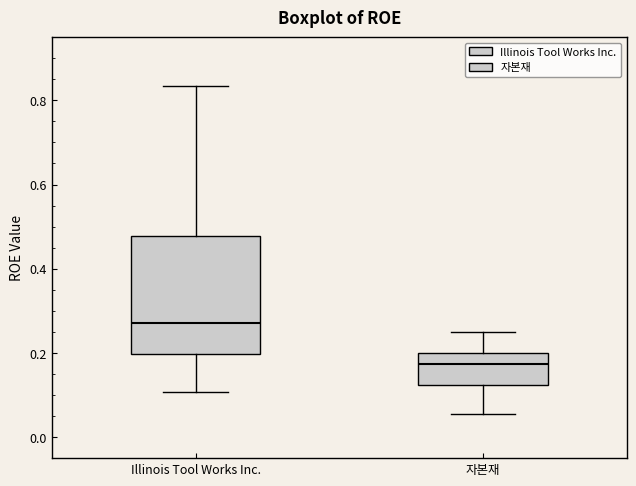

Comparing the boxes themselves (not the whiskers), which one is the tallest?

Illinois Tool Works Inc.